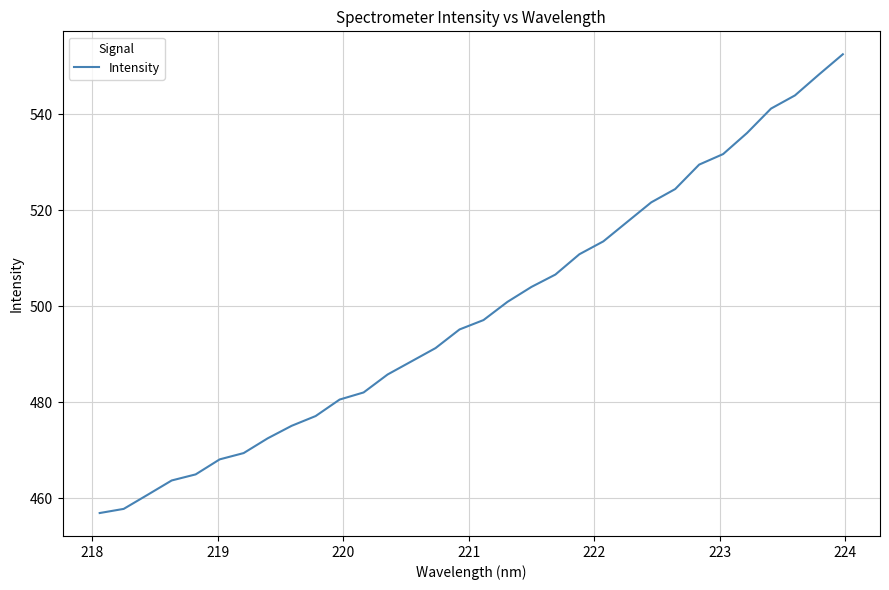

What is the difference between the maximum and minimum values?

95.6